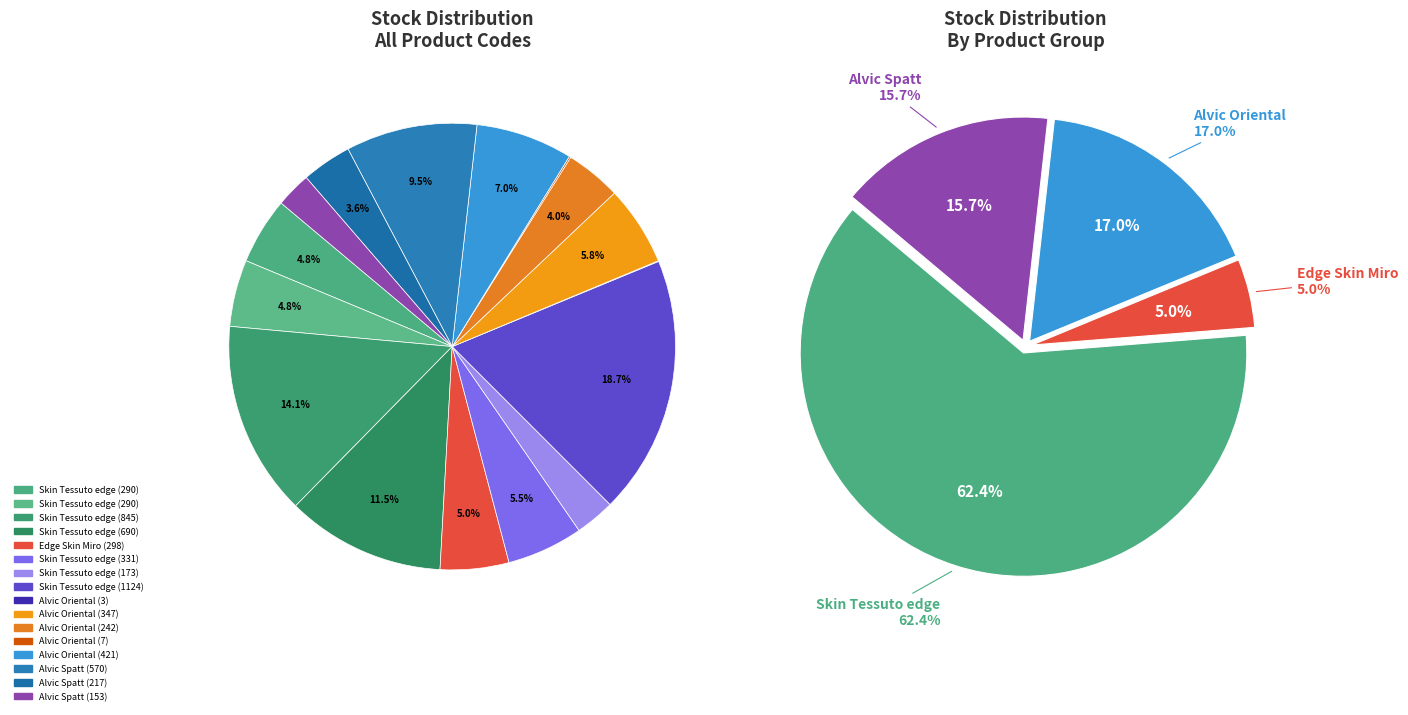

To the nearest percent, what is the average slice percentage?

6%